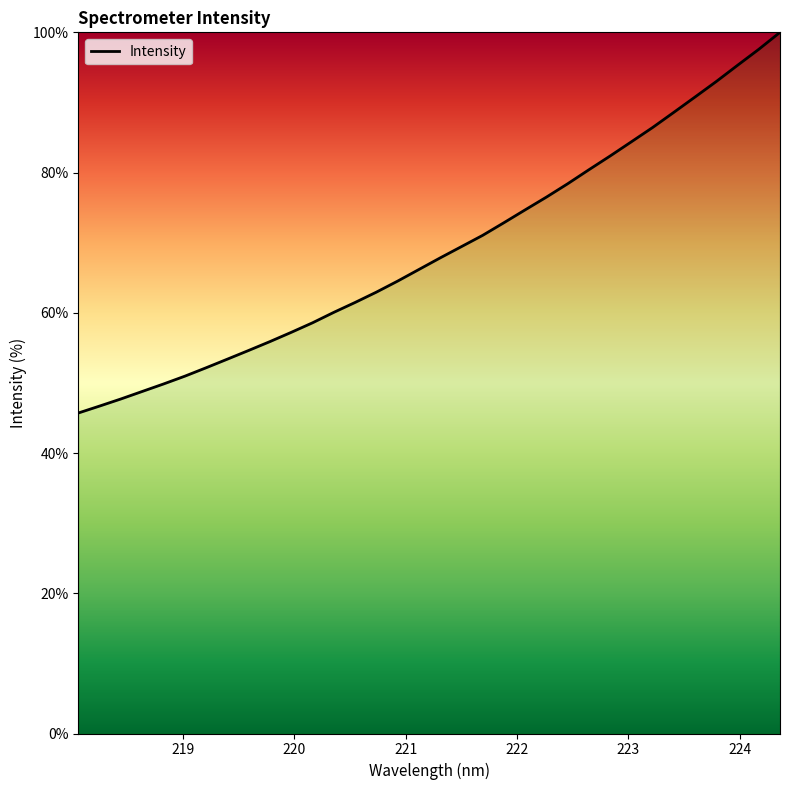

What is the maximum value shown in the chart?

100.0